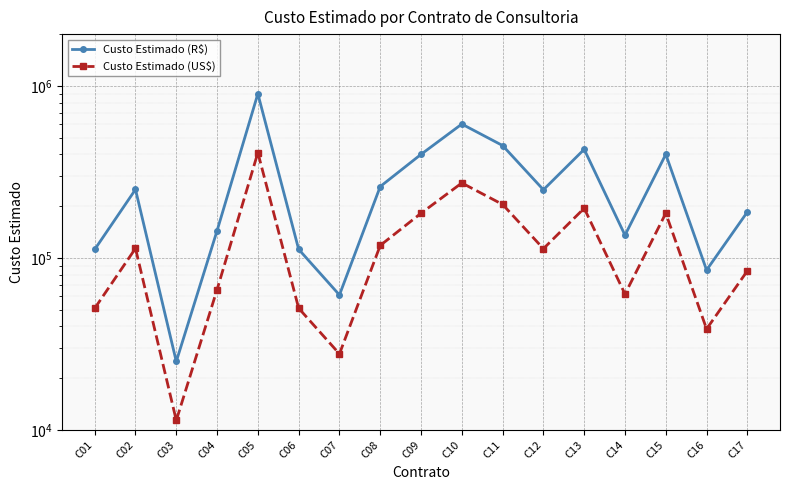

At which label is Custo Estimado (R$) closest to 462500?

C11